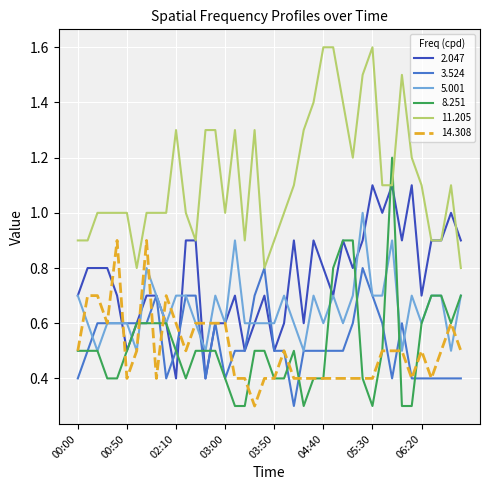

Which series has the largest range (max minus min)?

8.251